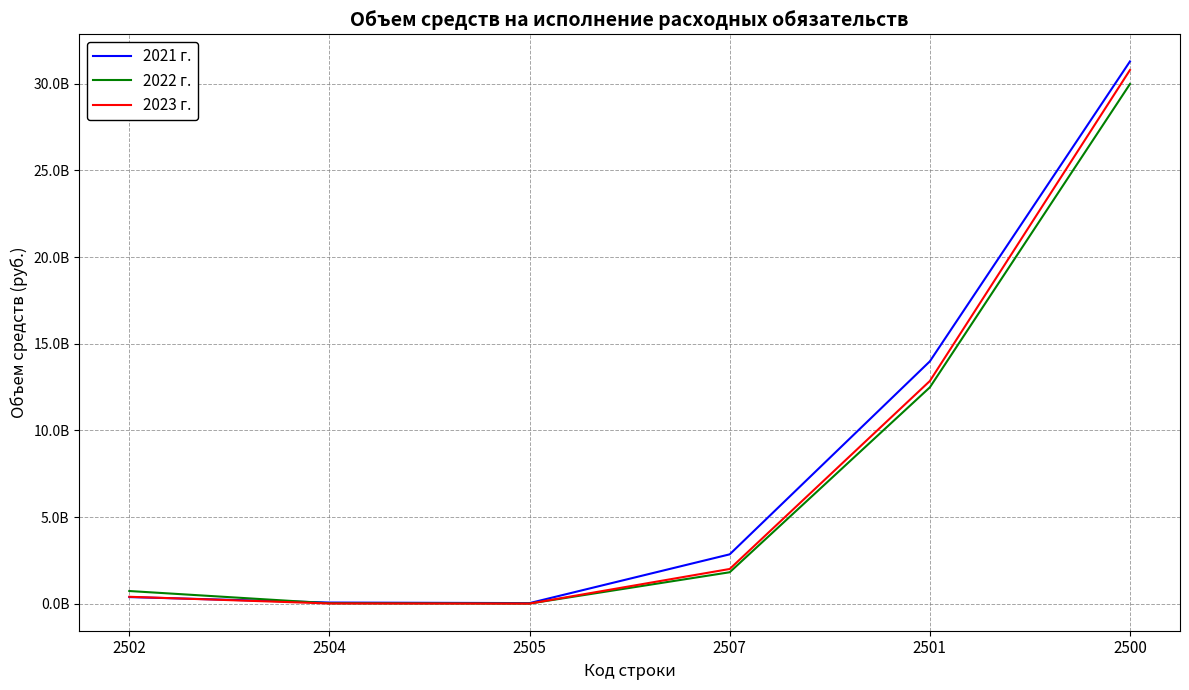

How many interior local valleys does the 2021 г. series have?

1